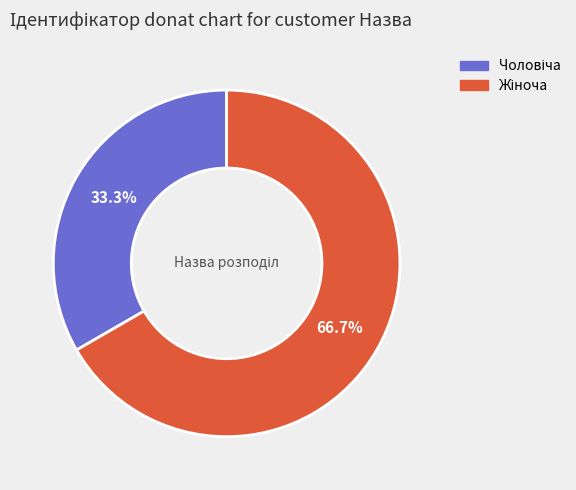

Is there a majority slice in this chart?

Yes